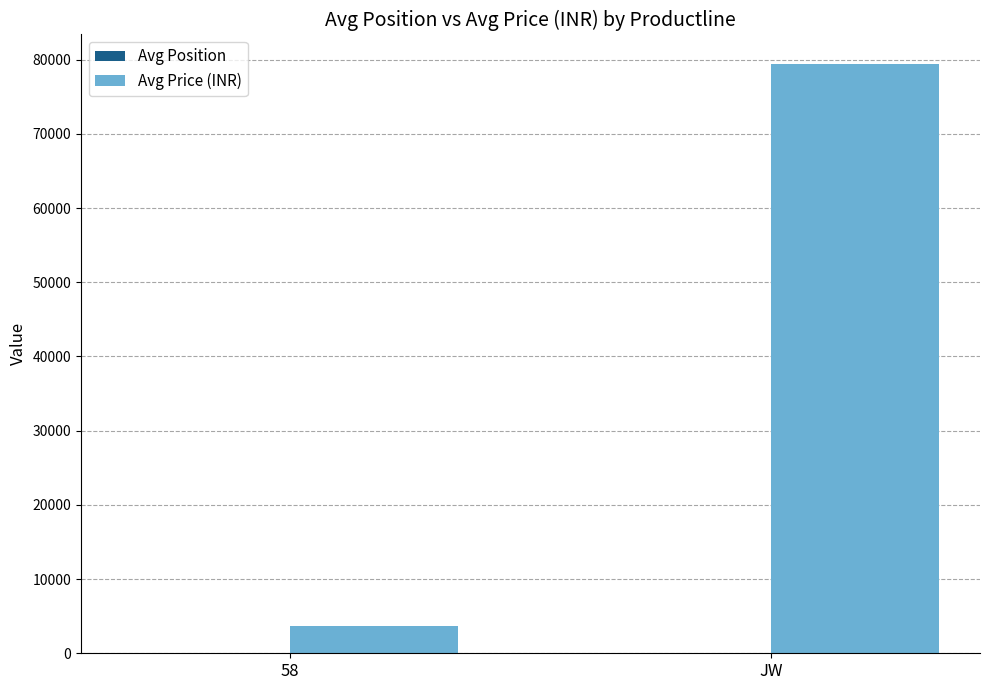

What is the highest value of the Avg Price (INR) series?

79418.0